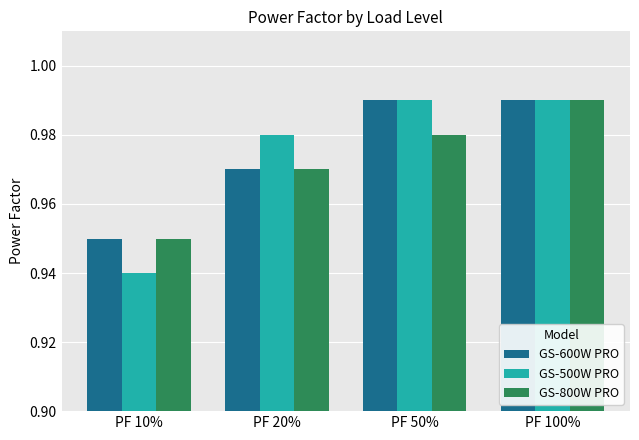

At which label is GS-500W PRO closest to 0?

PF 10%